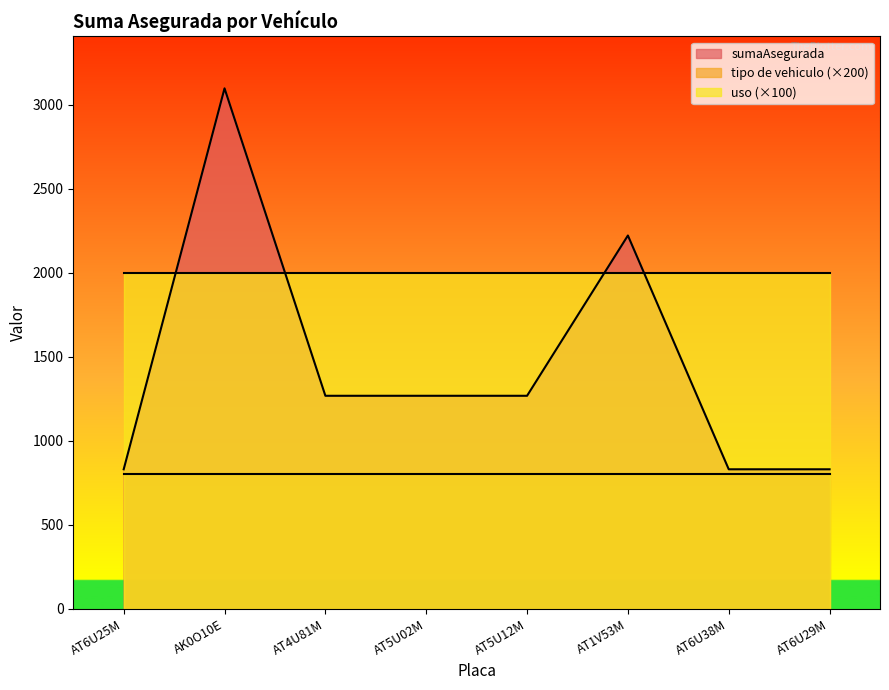

Between AK0O10E and AT6U38M, which series saw the biggest shift?

sumaAsegurada